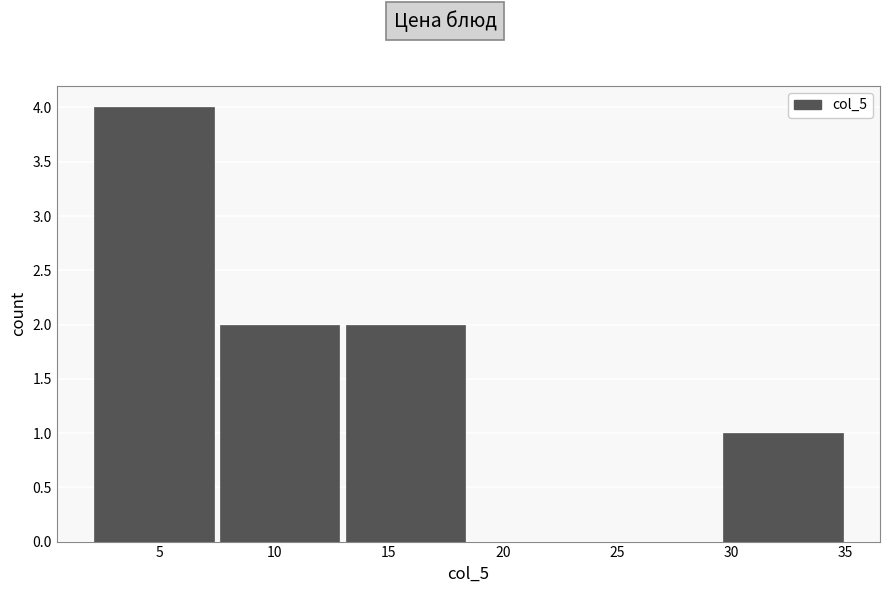

Reading left to right, list every bar in this chart as the range it spans on the x-axis followed by its height. The values are not printed on the chart, so give them approximately, as read against the axis.

2.0 to 7.5: 4
7.5 to 13.0: 2
13.0 to 18.5: 2
18.5 to 24.0: 0
24.0 to 29.5: 0
29.5 to 35.0: 1